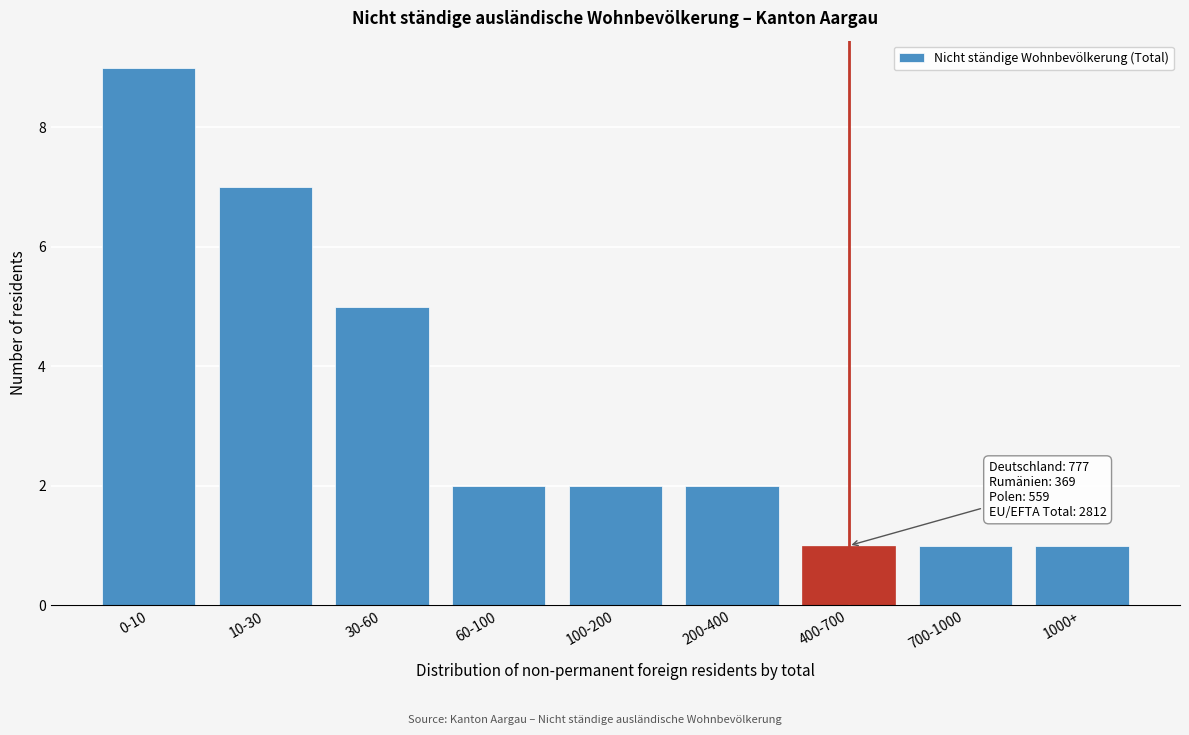

Reading left to right, transcribe all the data shown in this chart.

0-10=9	10-30=7	30-60=5	60-100=2	100-200=2	200-400=2	400-700=1	700-1000=1	1000+=1